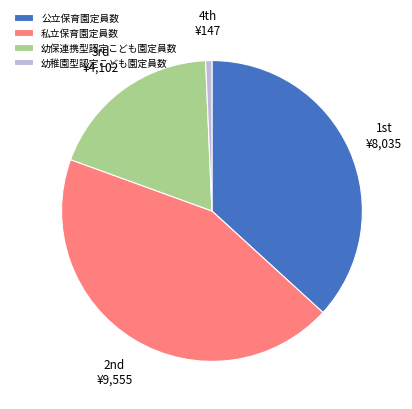

Is the sum of 幼保連携型認定こども園定員数 and 幼稚園型認定こども園定員数 greater than half?

No